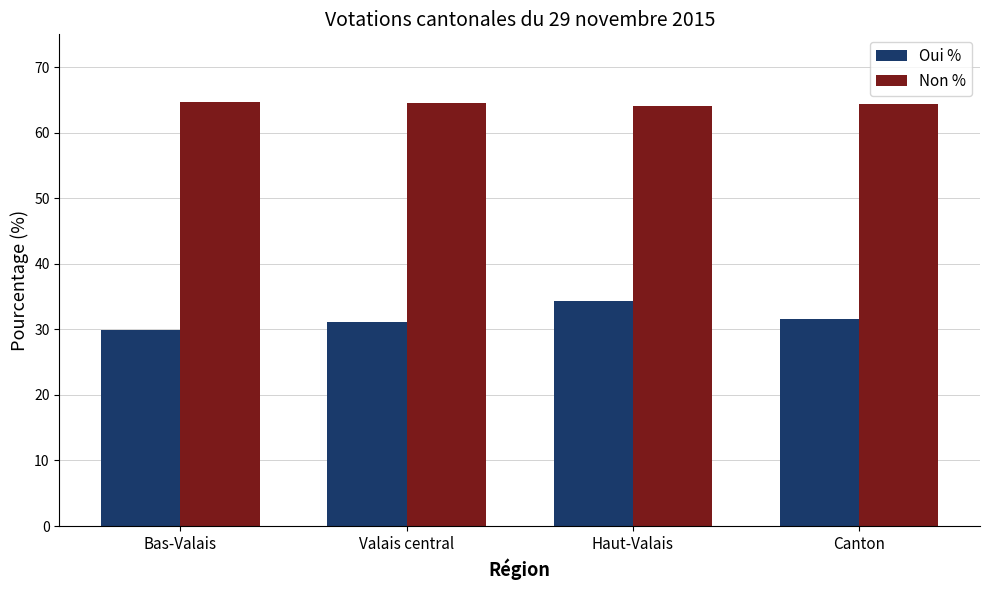

What is the label of the 4th bar from the right?

Bas-Valais